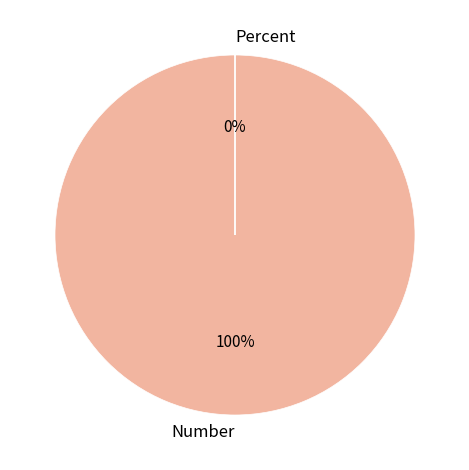

Which has a higher value, Percent or Number?

Number